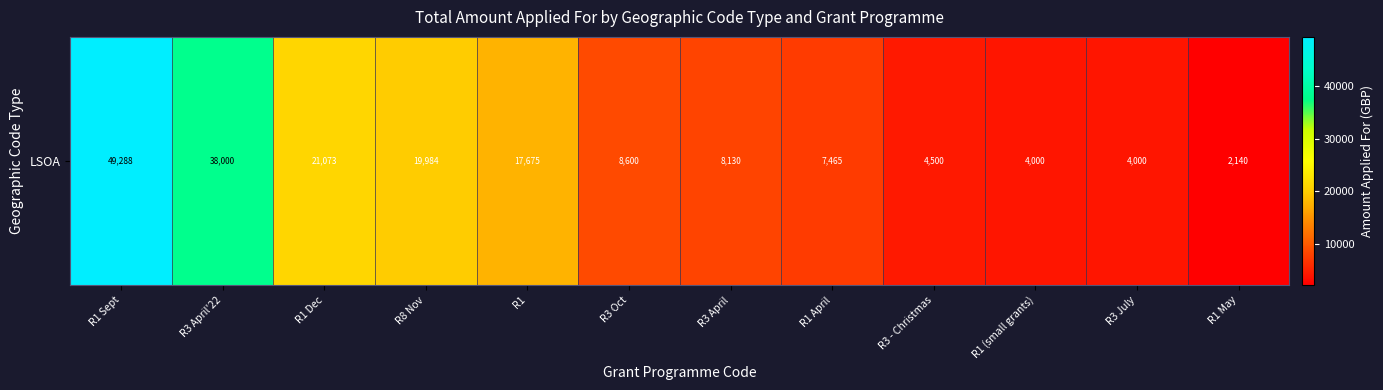

What value does the data have at R3 April?

8130.0